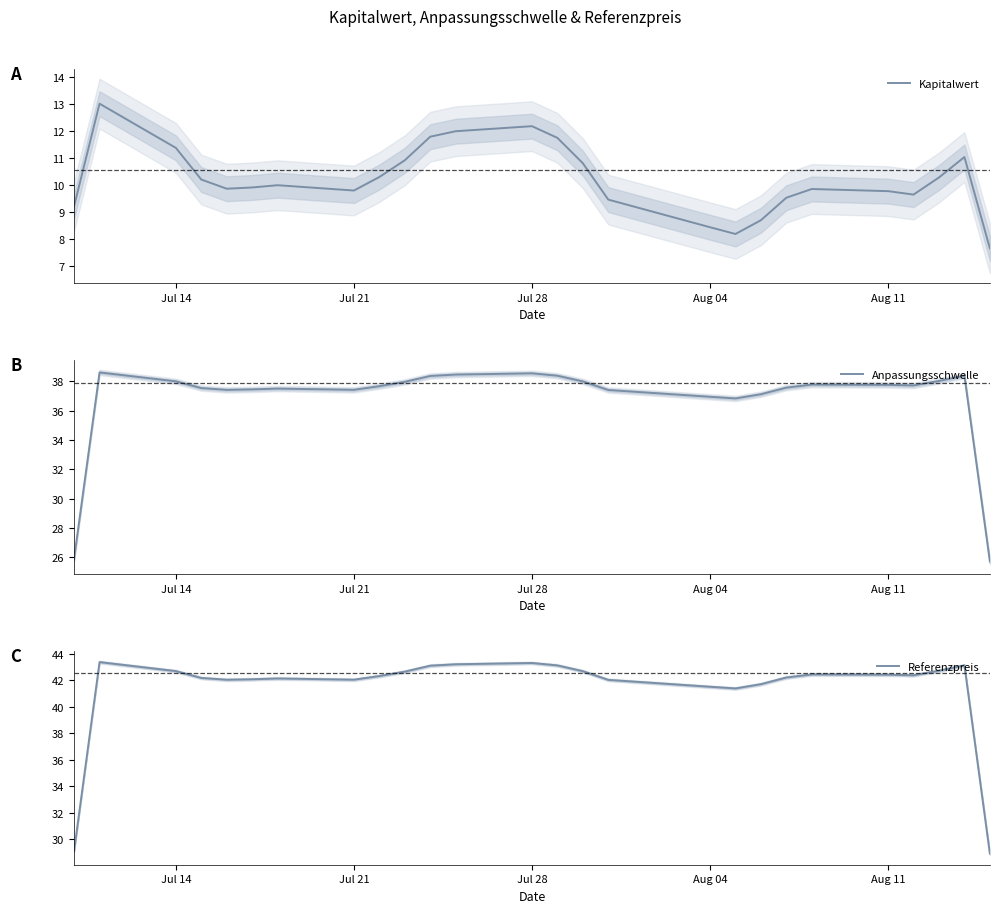

What is the average value of the Referenzpreis series?

41.4